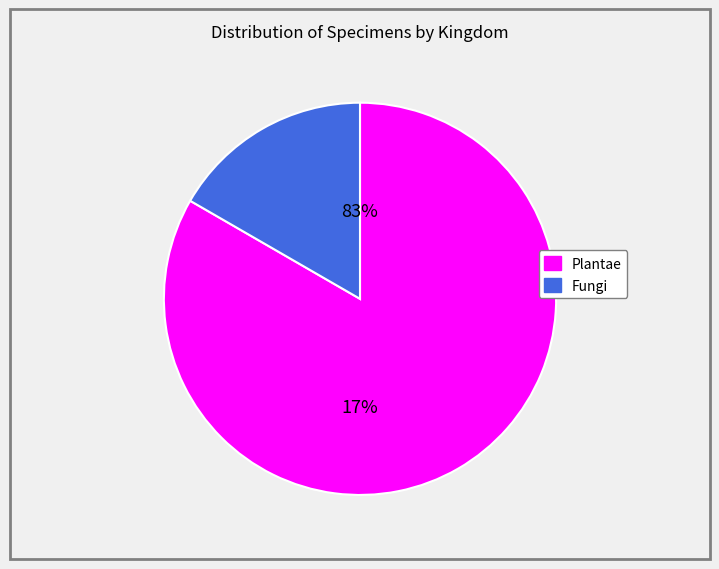

Approximately how many times larger is the value at Fungi compared to Plantae?

0.2